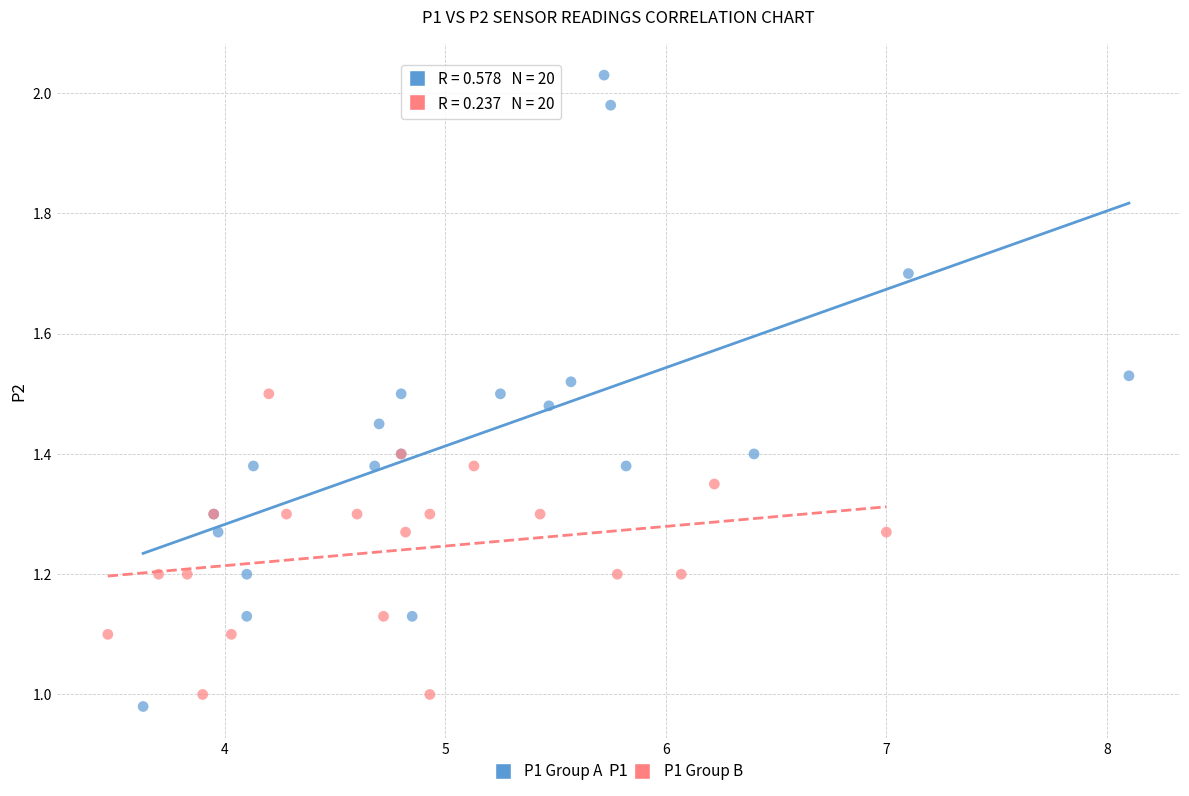

What are all the series names shown in the legend?

P1 Group A, P1 Group B